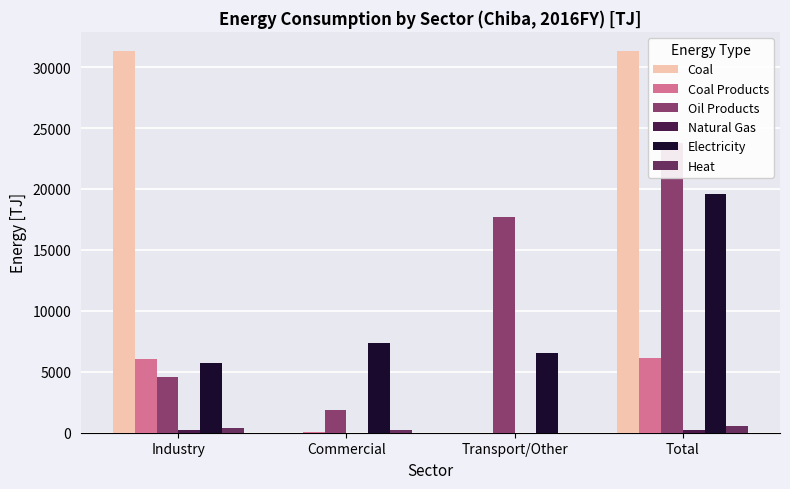

Which series has the widest spread of values?

Coal